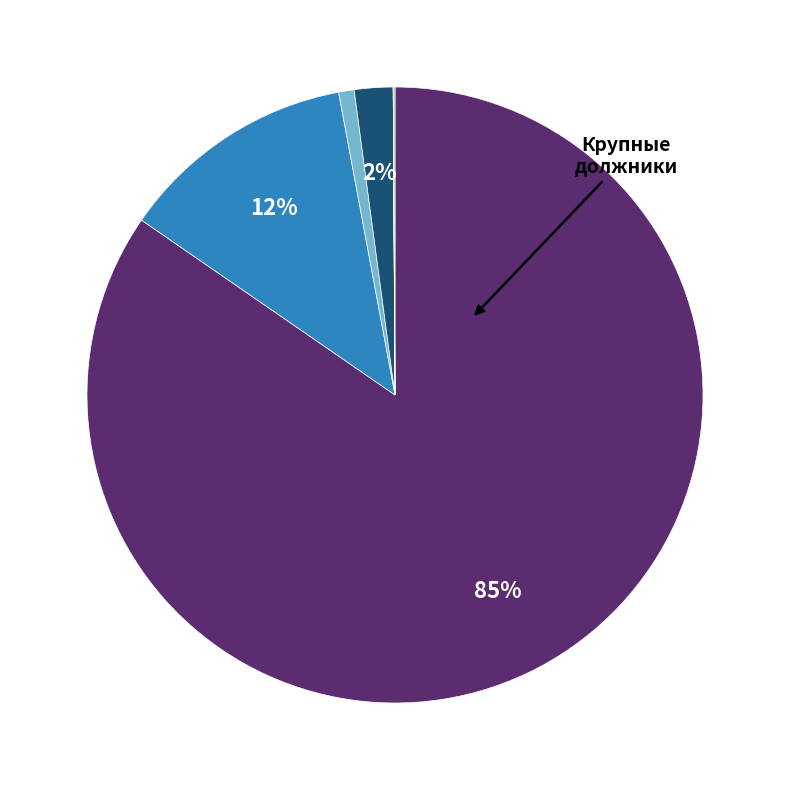

To the nearest percent, what is the difference between the largest and smallest slice percentages?

85%